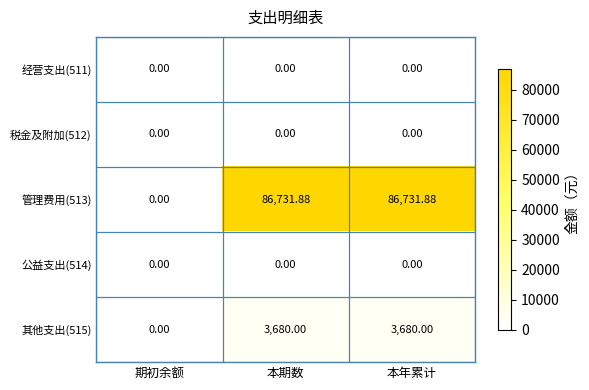

Which category has the lowest value in the 其他支出(515) series?

期初余额